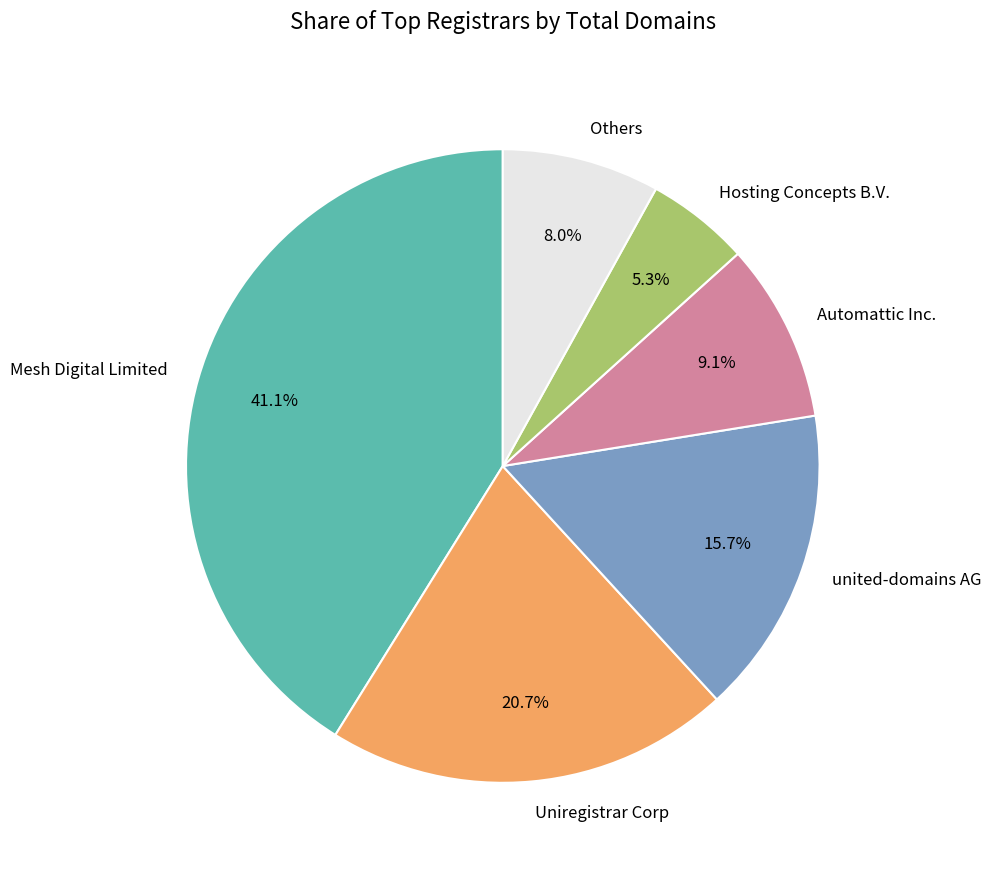

True or false: united-domains AG accounts for 21% of the total.

False